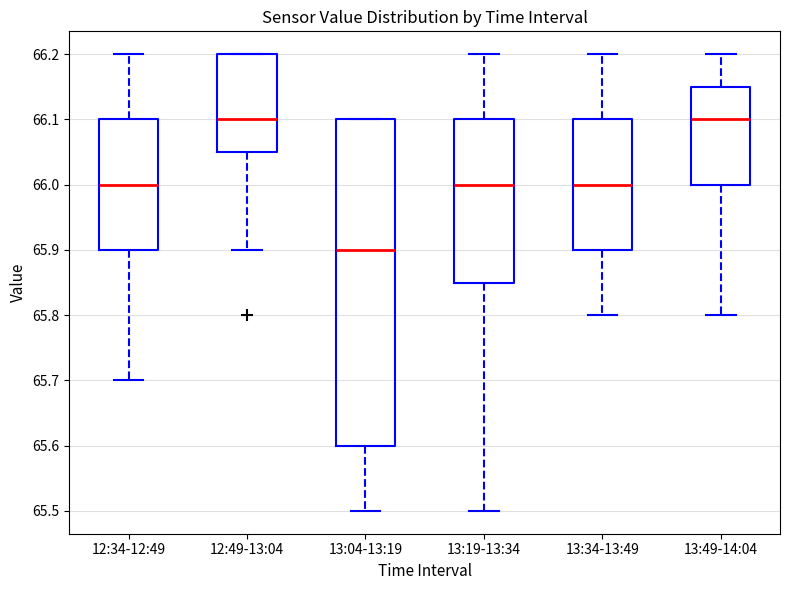

Reading left to right, read every box against the y-axis: the position of its median line, the range the box covers, and the ends of its whiskers. The values are not printed on the chart, so give them approximately, as read against the axis.

12:34-12:49: median 66.00, box 65.90 to 66.10, whiskers 65.70 to 66.20
12:49-13:04: median 66.10, box 66.05 to 66.20, whiskers 65.90 to 66.20
13:04-13:19: median 65.90, box 65.60 to 66.10, whiskers 65.50 to 66.10
13:19-13:34: median 66.00, box 65.85 to 66.10, whiskers 65.50 to 66.20
13:34-13:49: median 66.00, box 65.90 to 66.10, whiskers 65.80 to 66.20
13:49-14:04: median 66.10, box 66.00 to 66.15, whiskers 65.80 to 66.20